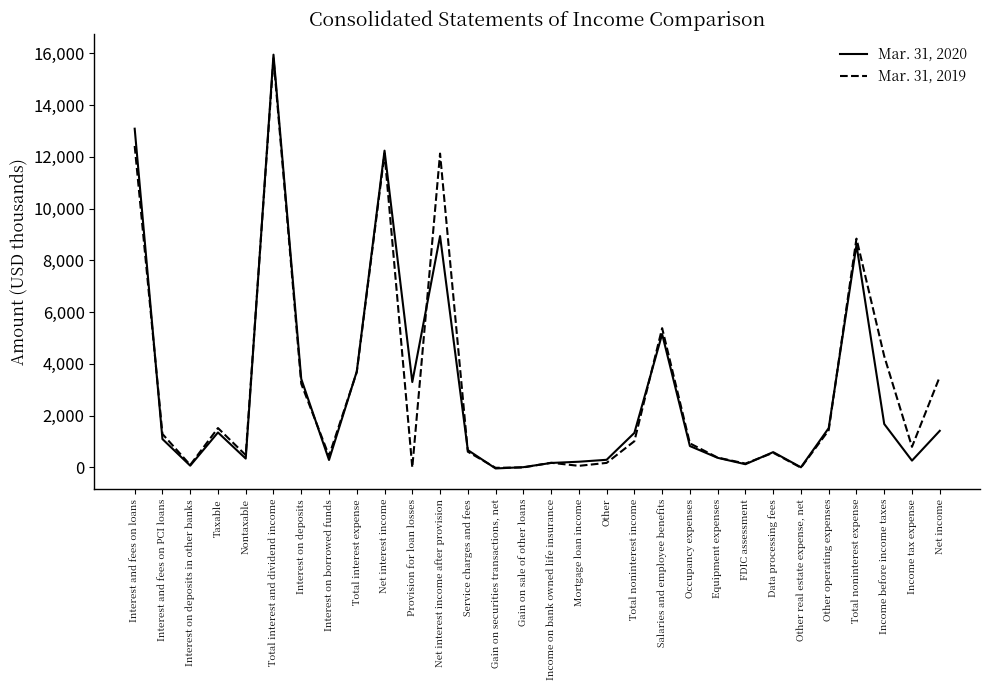

Rank the series by their average value, from highest to lowest.

Mar. 31, 2019, Mar. 31, 2020